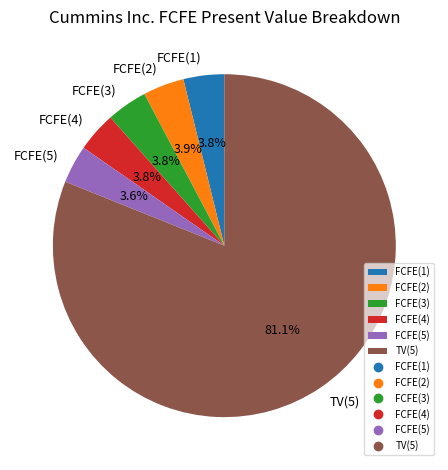

How many slices are in this pie chart?

6